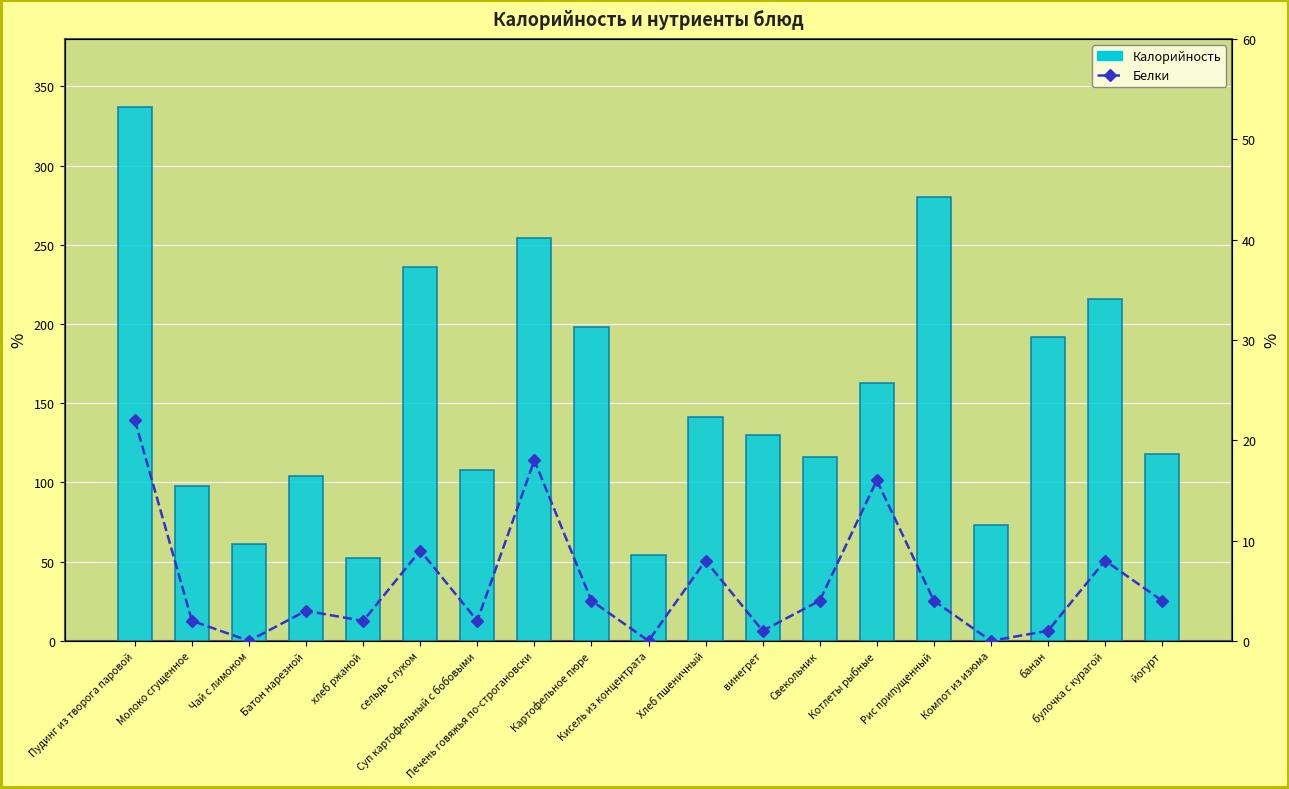

Count the number of categories in the chart.

19